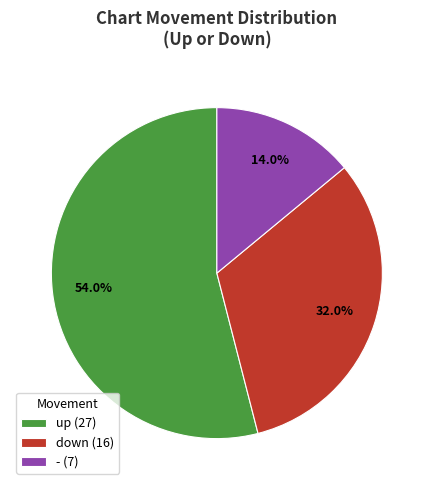

To the nearest percent, what is the combined percentage of up and down?

86%